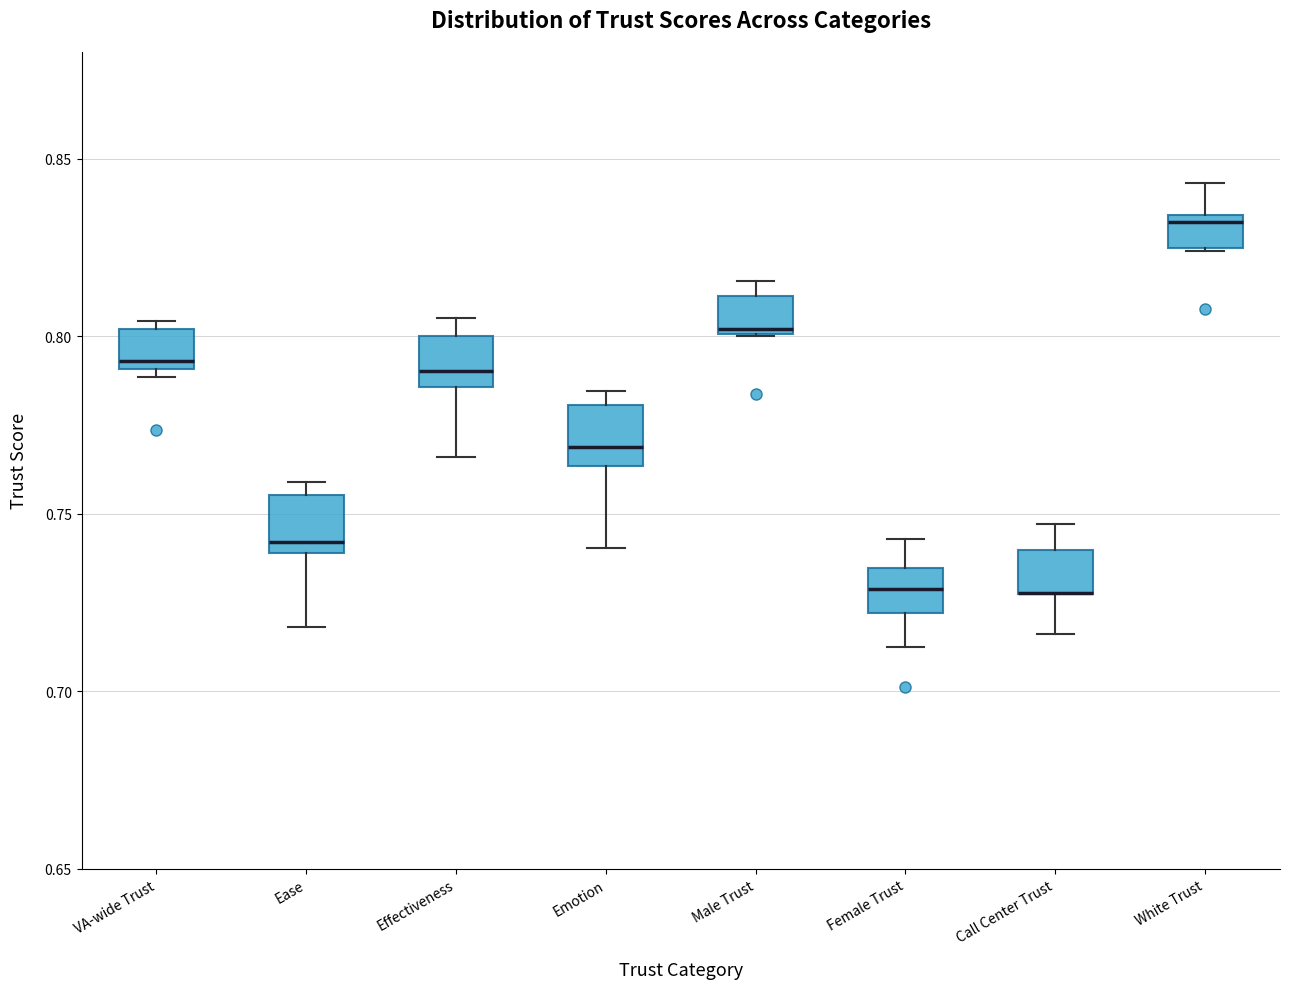

Reading left to right, read every box against the y-axis: the position of its median line, the range the box covers, and the ends of its whiskers. The values are not printed on the chart, so give them approximately, as read against the axis.

VA-wide Trust: median 0.795, box 0.790 to 0.800, whiskers 0.790 (just below the box's lower edge) to 0.805
Ease: median 0.740 (just above the box's lower edge), box 0.740 to 0.755, whiskers 0.720 to 0.760
Effectiveness: median 0.790, box 0.785 to 0.800, whiskers 0.765 to 0.805
Emotion: median 0.770, box 0.765 to 0.780, whiskers 0.740 to 0.785
Male Trust: median 0.800, box 0.800 to 0.810, whiskers 0.800 to 0.815
Female Trust: median 0.730, box 0.720 to 0.735, whiskers 0.710 to 0.745
Call Center Trust: median 0.730 (drawn on the box's lower edge), box 0.725 to 0.740, whiskers 0.715 to 0.745
White Trust: median 0.830, box 0.825 to 0.835, whiskers 0.825 to 0.845